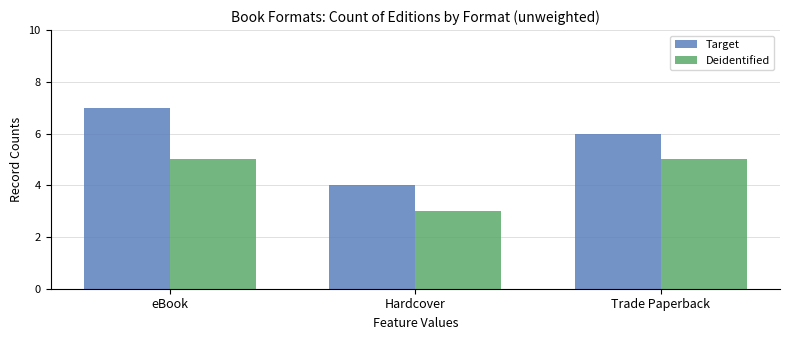

Reading left to right, list all the values displayed in this chart.

Target: eBook=7	Hardcover=4	Trade Paperback=6
Deidentified: eBook=5	Hardcover=3	Trade Paperback=5